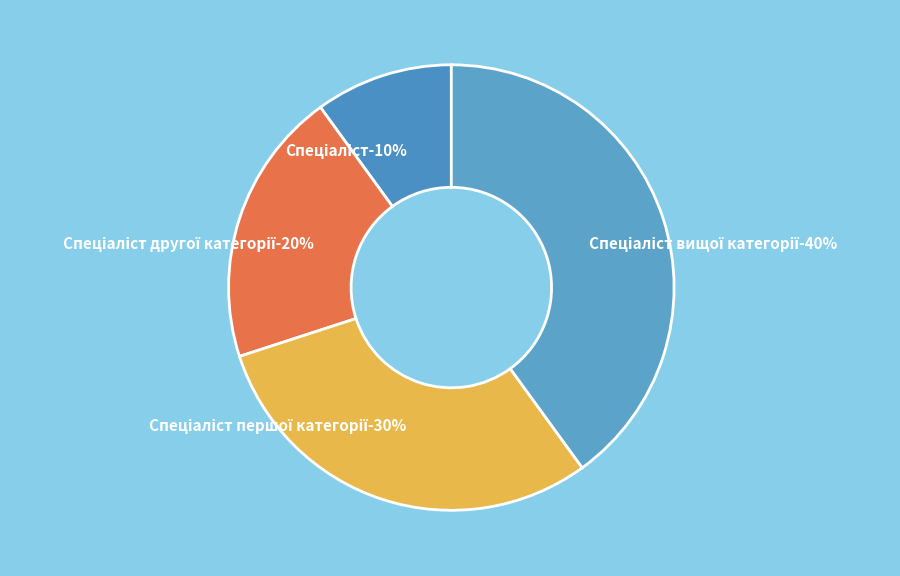

To the nearest percent, what is the difference between the largest and smallest slice percentages?

30%